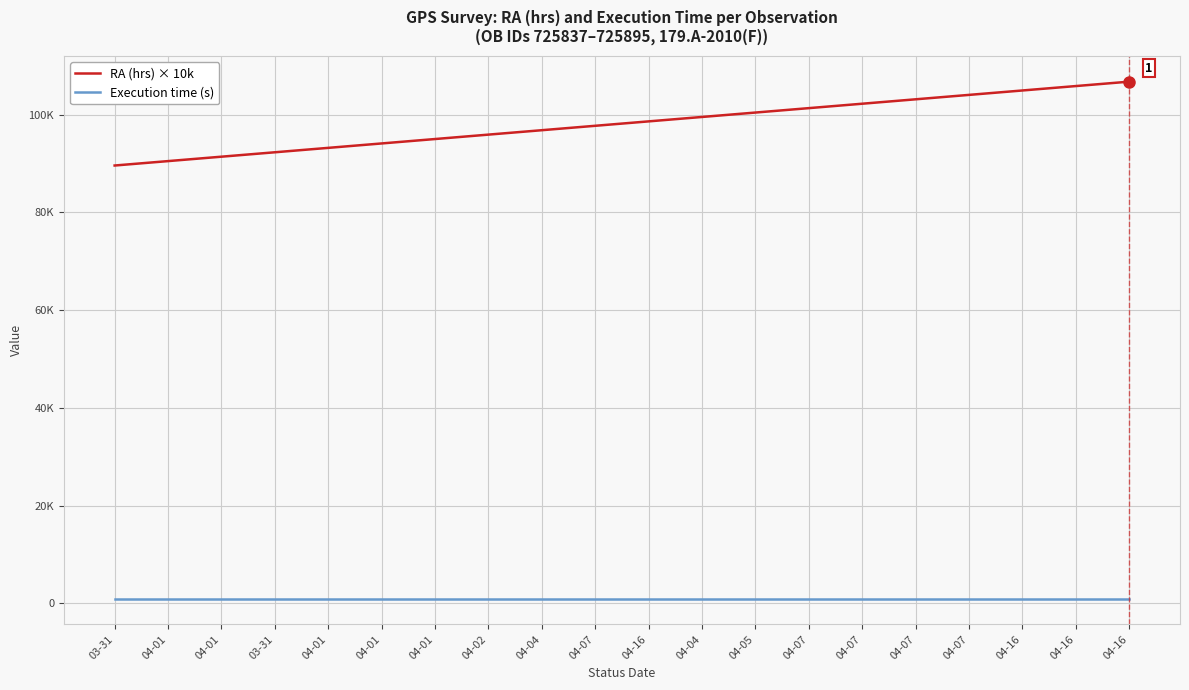

What is the difference between the second highest and minimum values in the RA (hrs) × 10k series?

16253.9